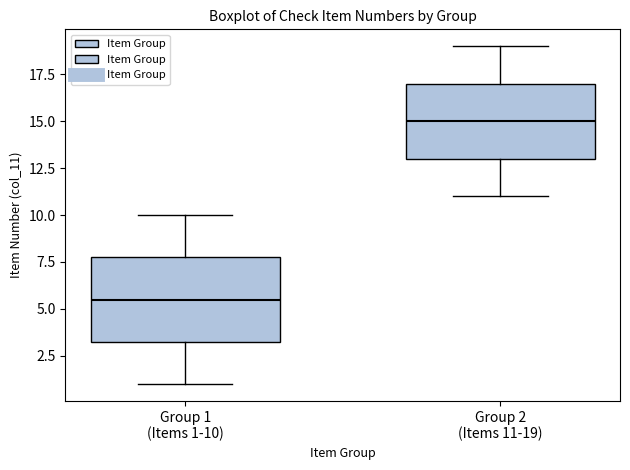

Which box has the highest median line?

Group 2 (Items 11-19)